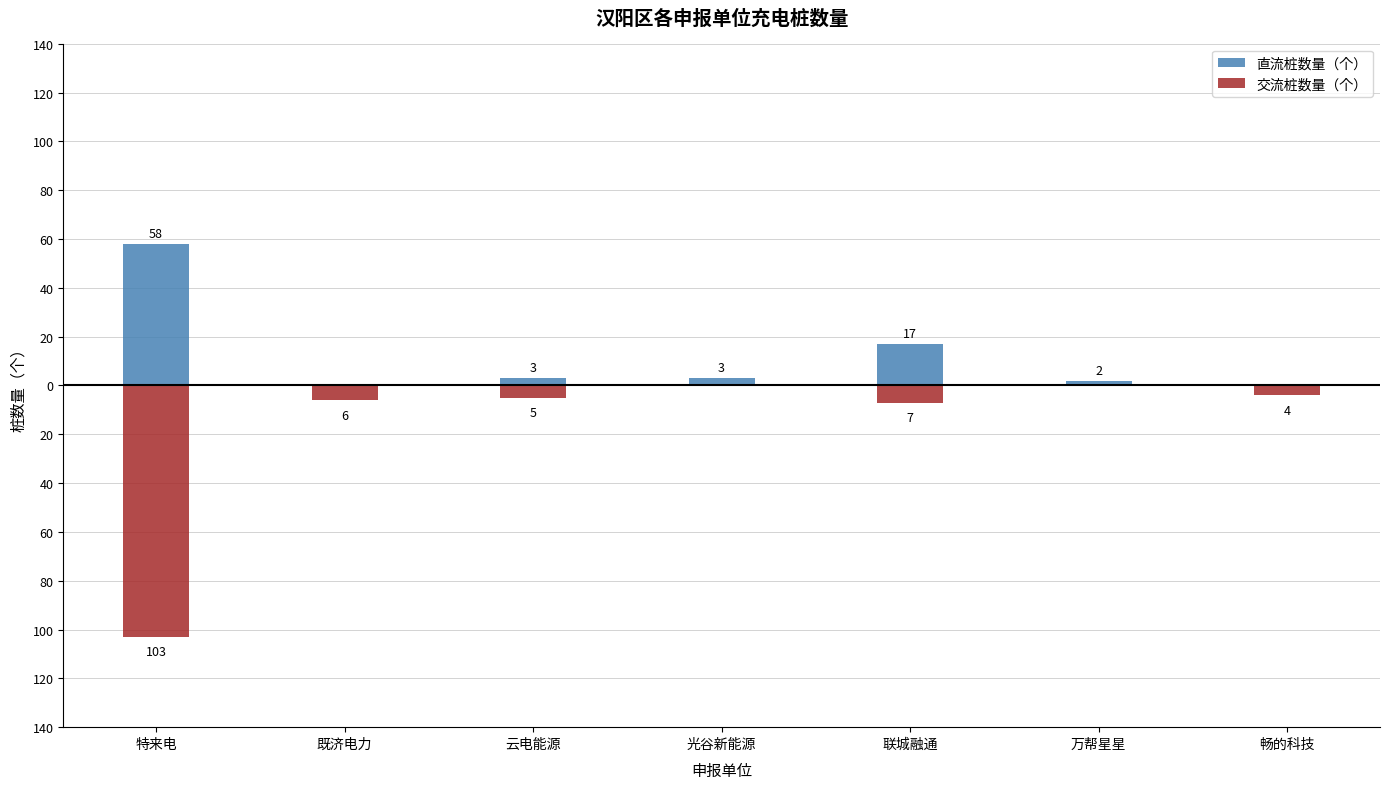

At which category is the sum across all series the highest?

联城融通